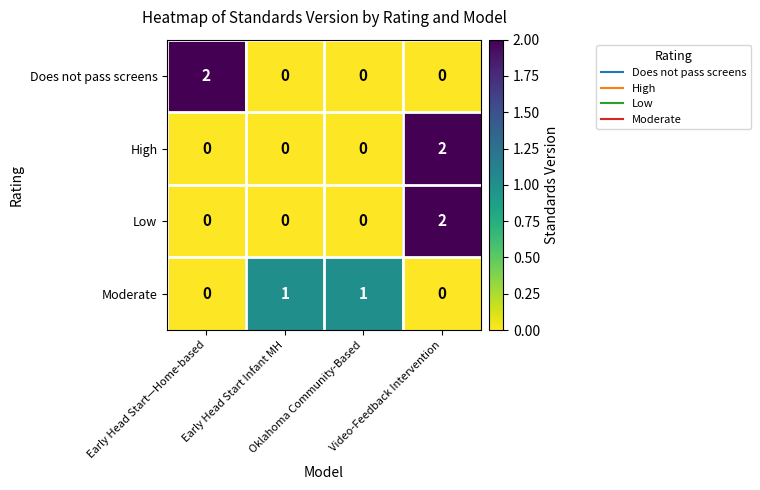

What is the spread (max minus min) of values at Video-Feedback Intervention?

2